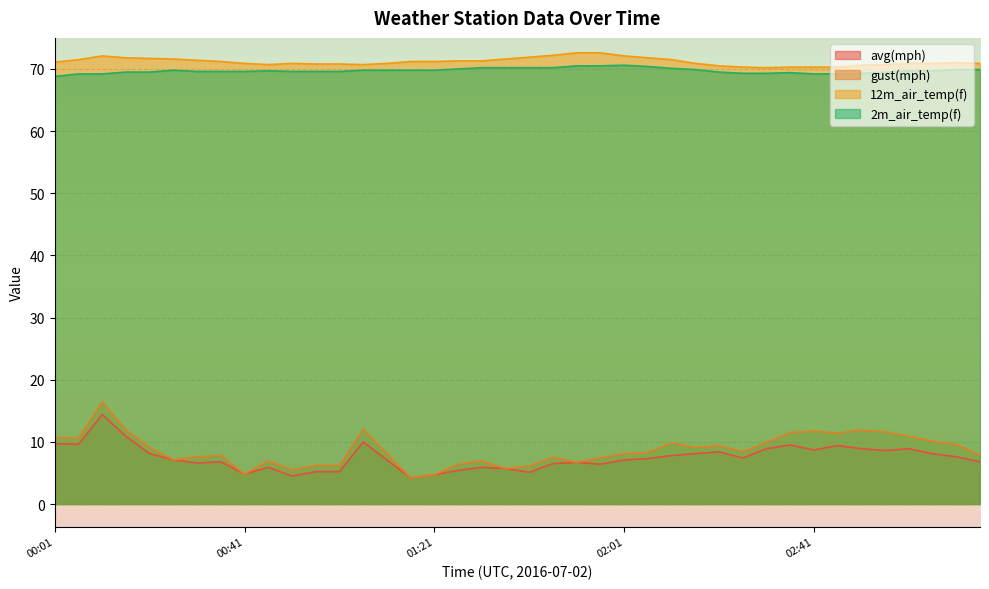

What is the value of the 2m_air_temp(f) point at the 17th from the left?

69.8